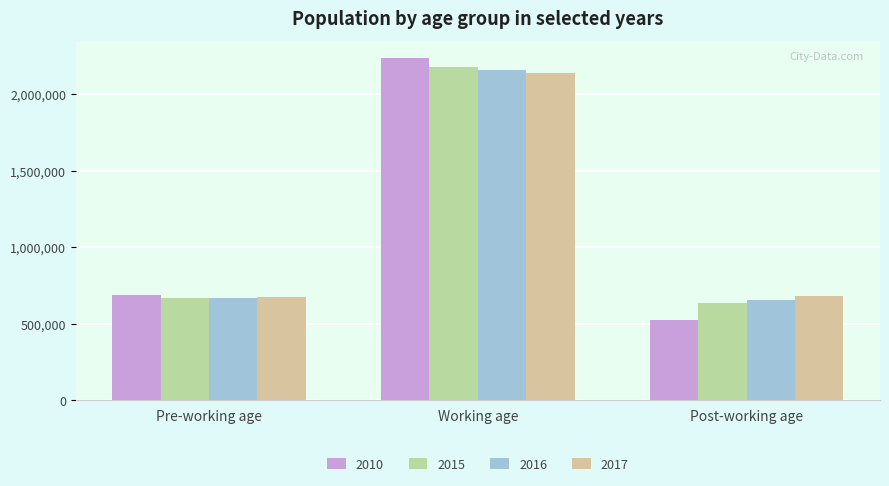

Count the number of data series in this chart.

4